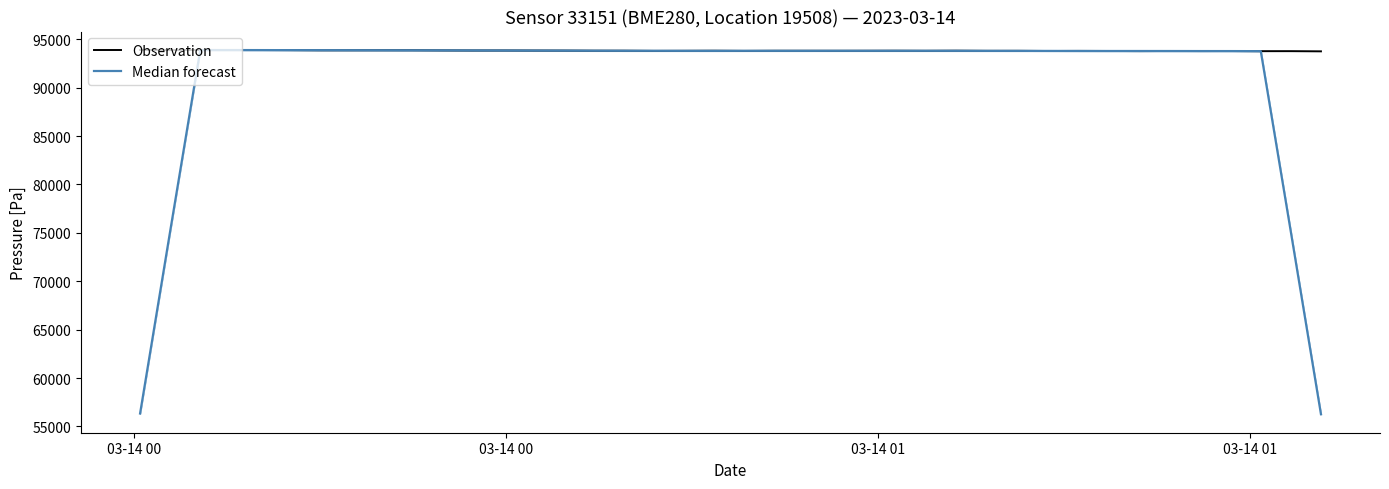

What are all the series names shown in the legend?

Observation, Median forecast